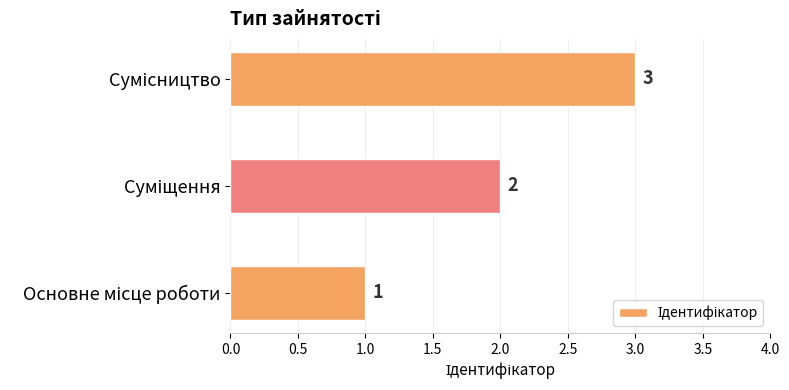

Count the values in the range 1 to 3.

3